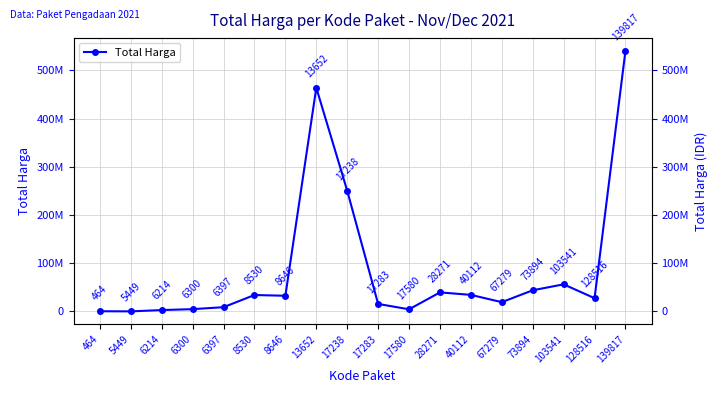

At which label is the value closest to 270574500?

17238